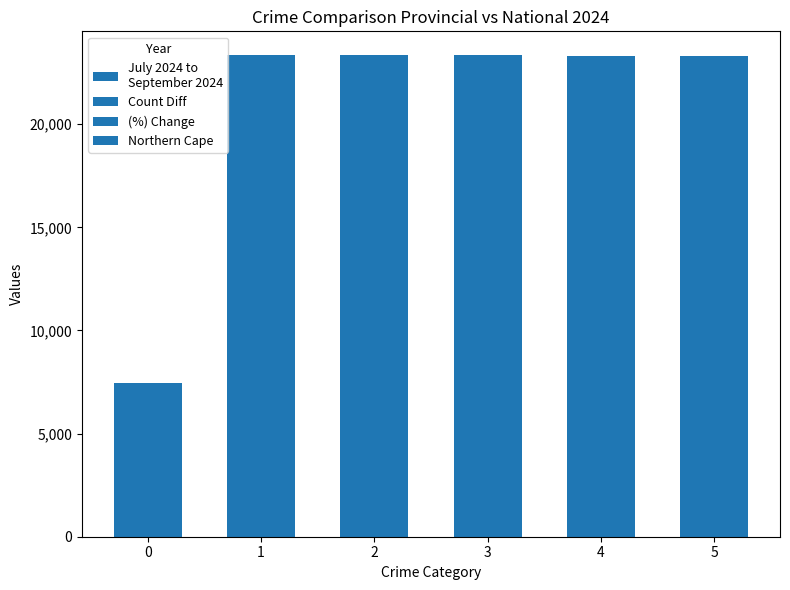

What is the greatest value displayed?

23340